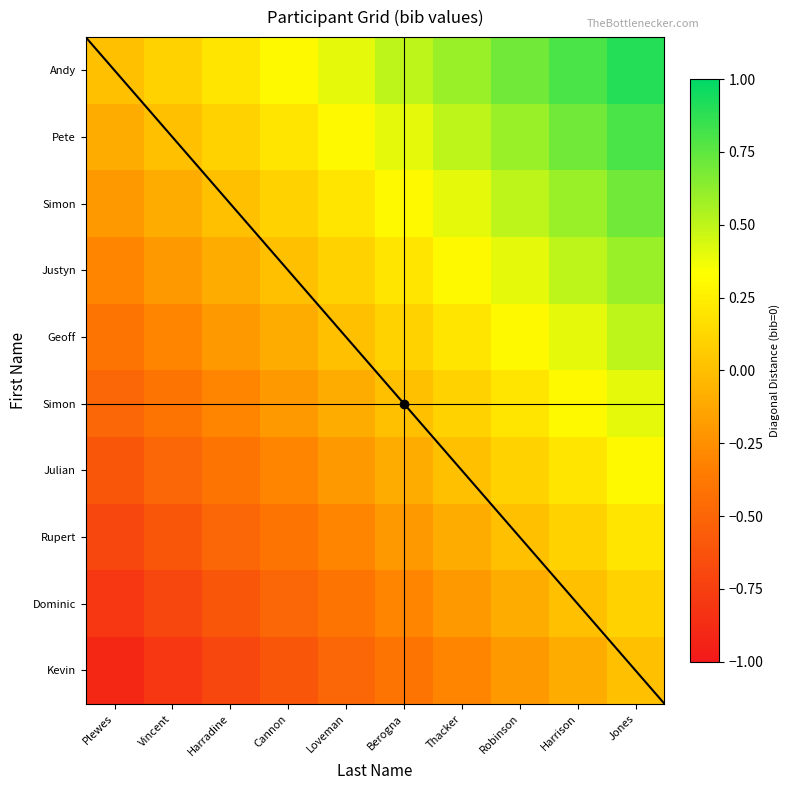

What is the difference between the highest and lowest values at Thacker?

0.9